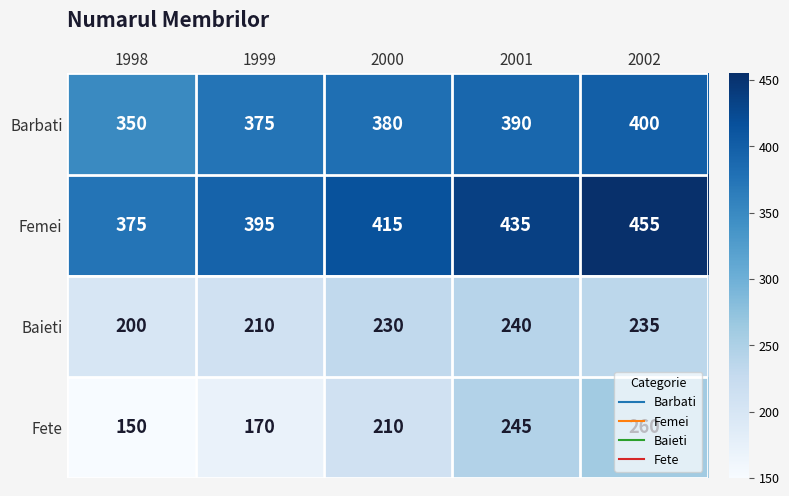

What is the difference between the highest and lowest values at 1998?

225